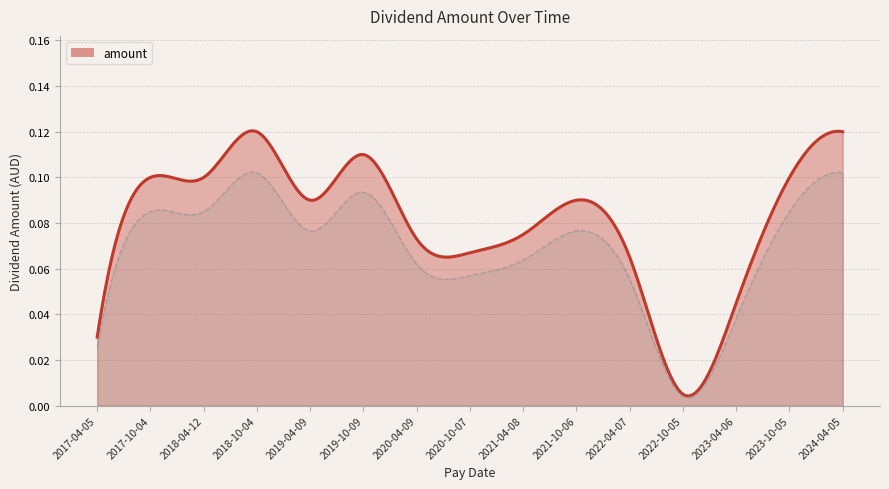

List the labels in order of value, largest first.

2018-10-04, 2024-04-05, 2019-10-09, 2017-10-04, 2018-04-12, 2023-10-05, 2019-04-09, 2021-10-06, 2021-04-08, 2020-04-09, 2020-10-07, 2022-04-07, 2023-04-06, 2017-04-05, 2022-10-05